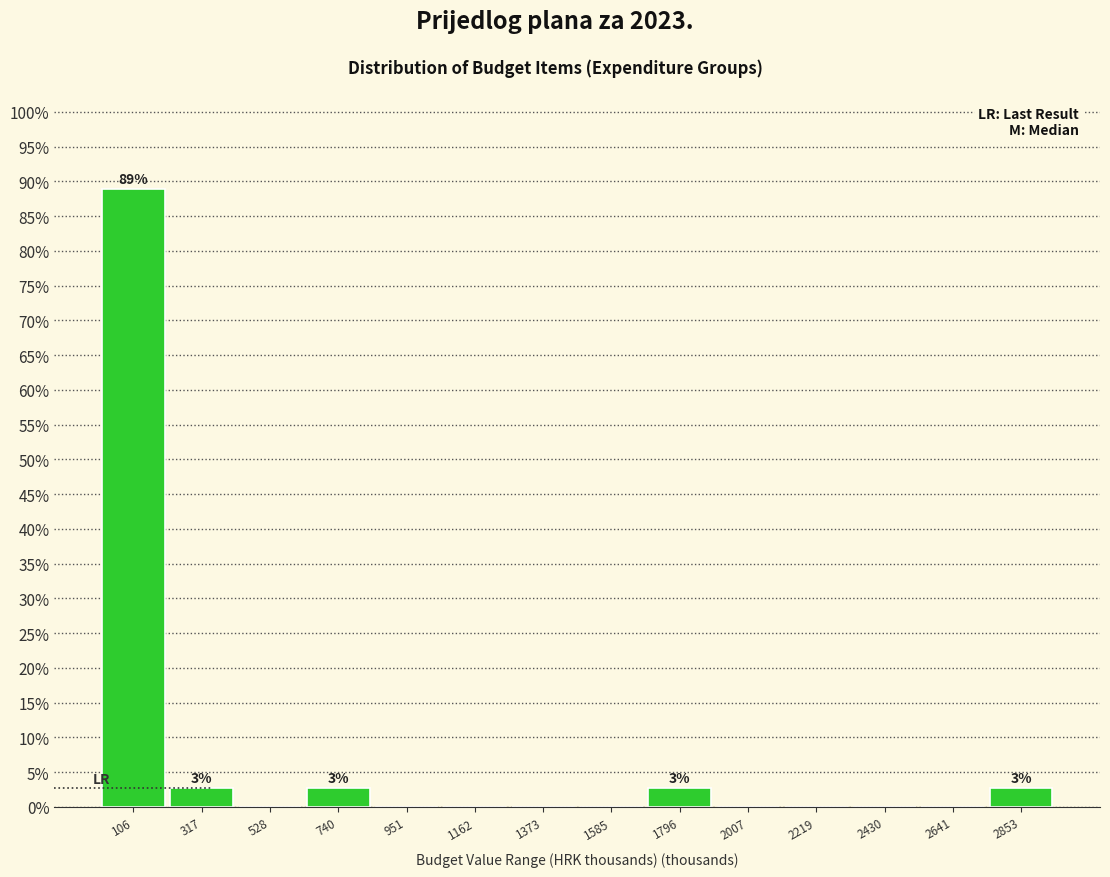

Over which range of the x-axis is the bar tallest?

0 to 200